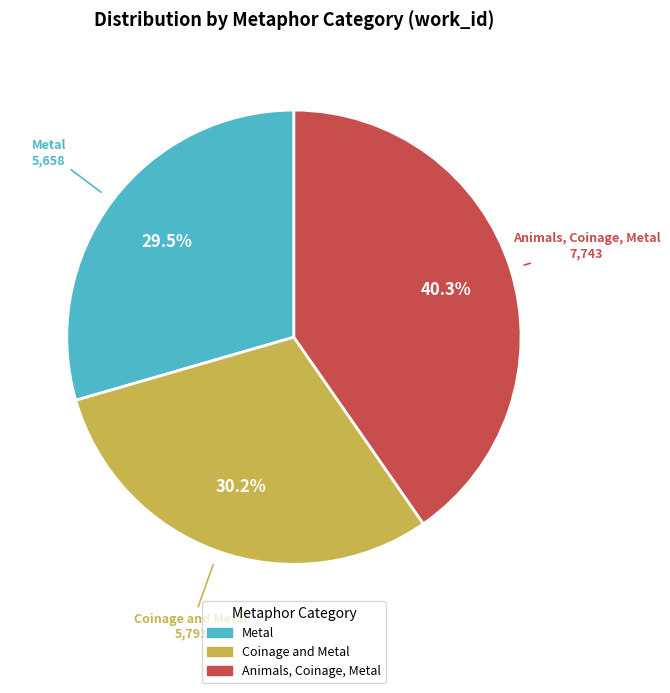

Rank the categories by value from highest to lowest.

Animals, Coinage, Metal, Coinage and Metal, Metal